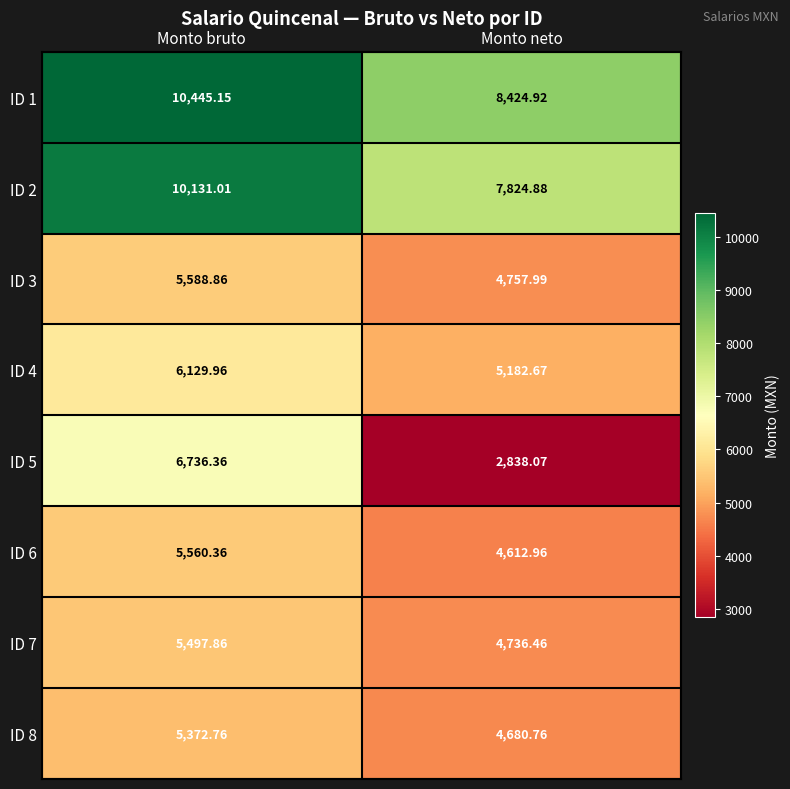

Which category has the highest value across all series?

Monto bruto